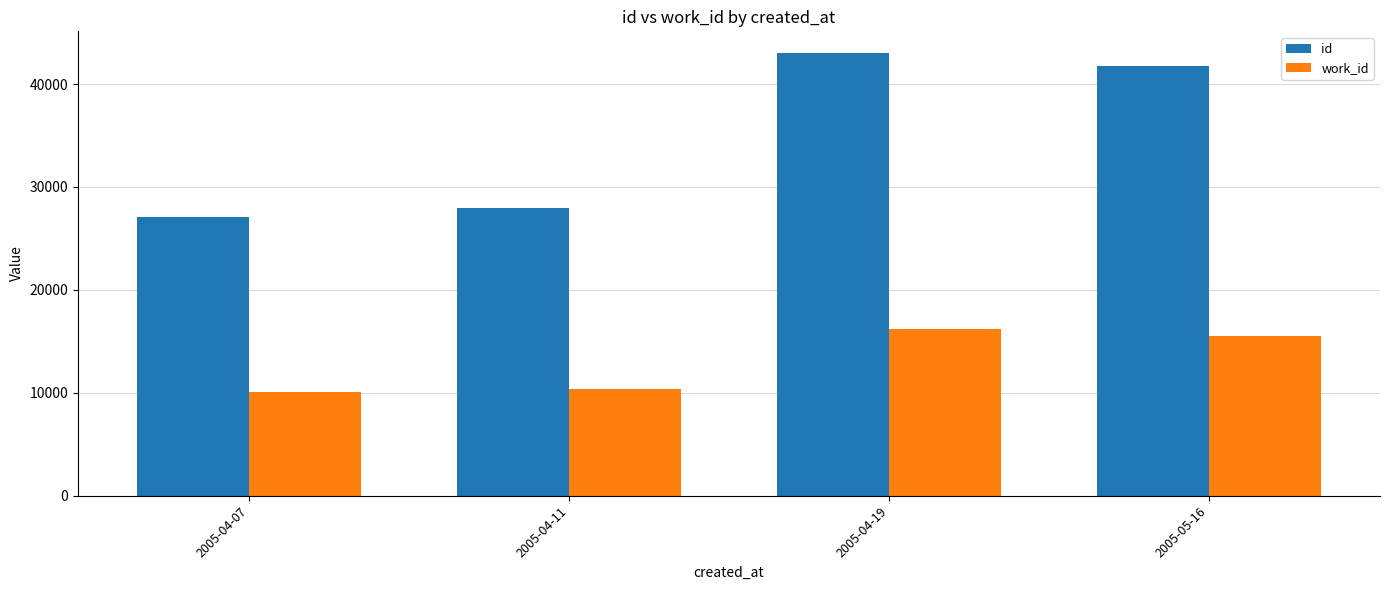

Which category has the lowest value in the id series?

2005-04-07